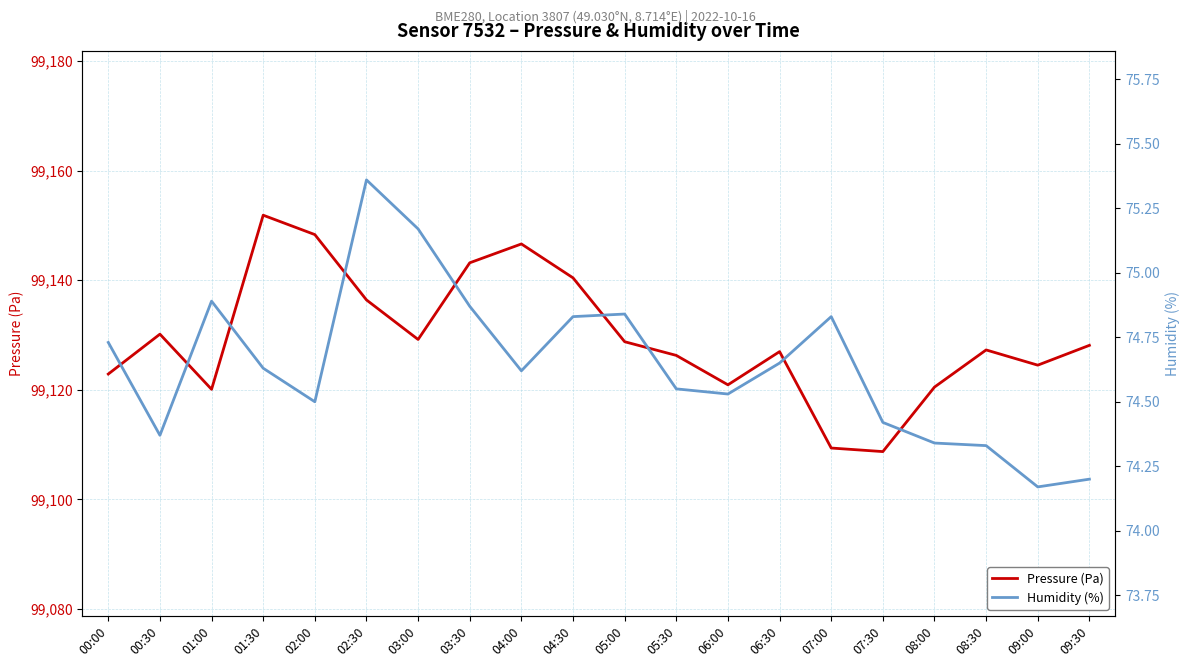

Read the Pressure (Pa) value at 09:30.

99128.1